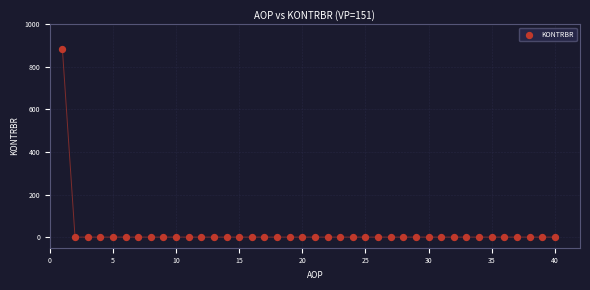

What is the range of Y values (max minus min)?

883.8